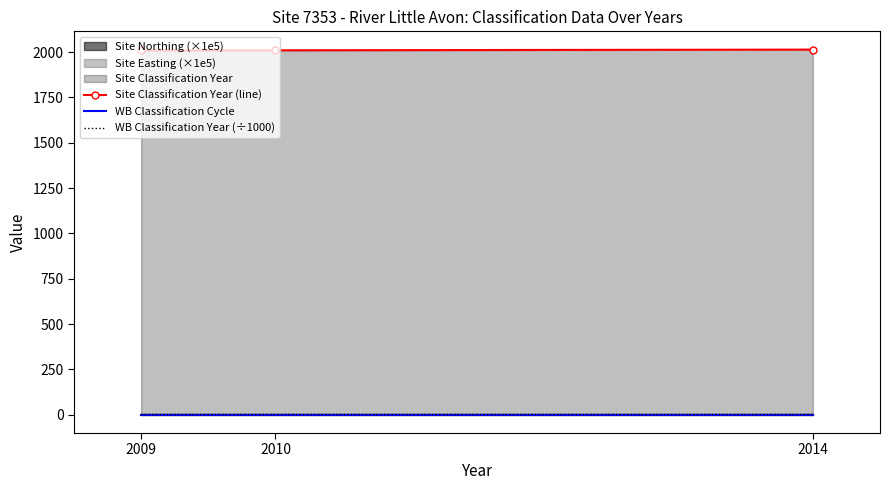

True or false: WB Classification Cycle has a value of 1.0 at 2014.

True